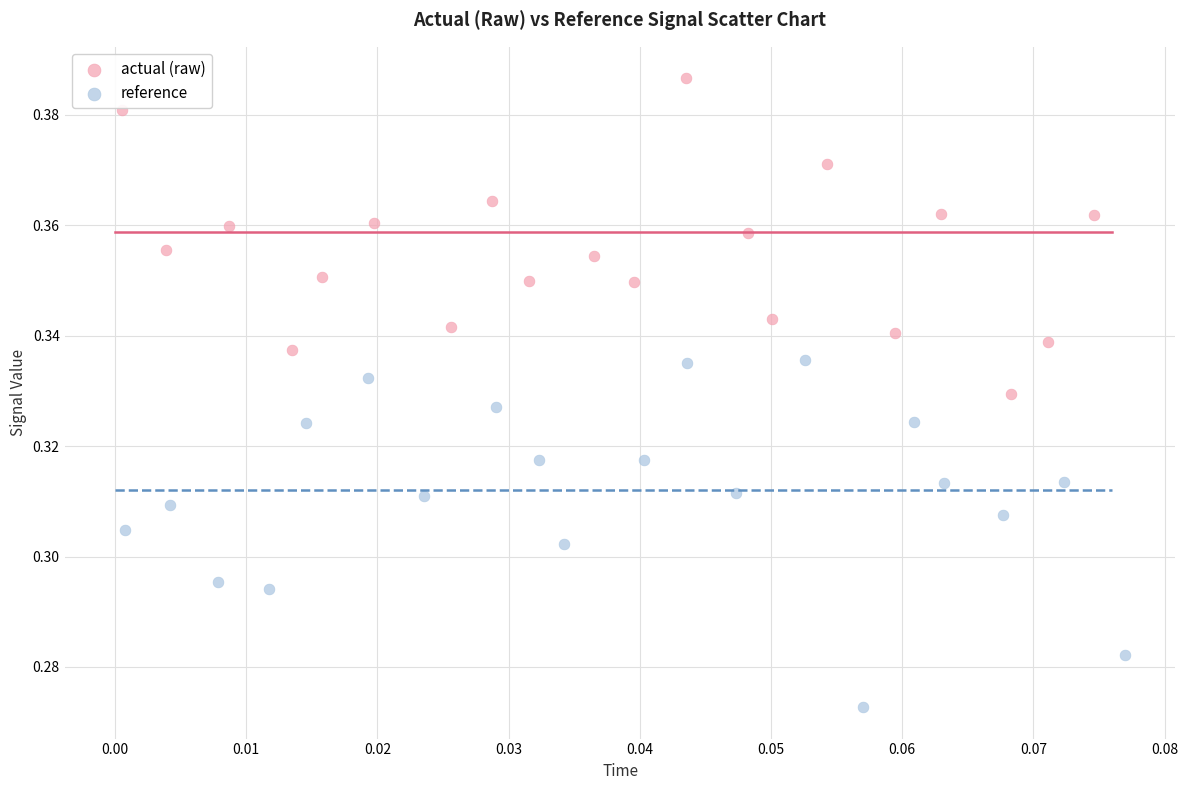

Which series has the widest spread of Y values?

reference